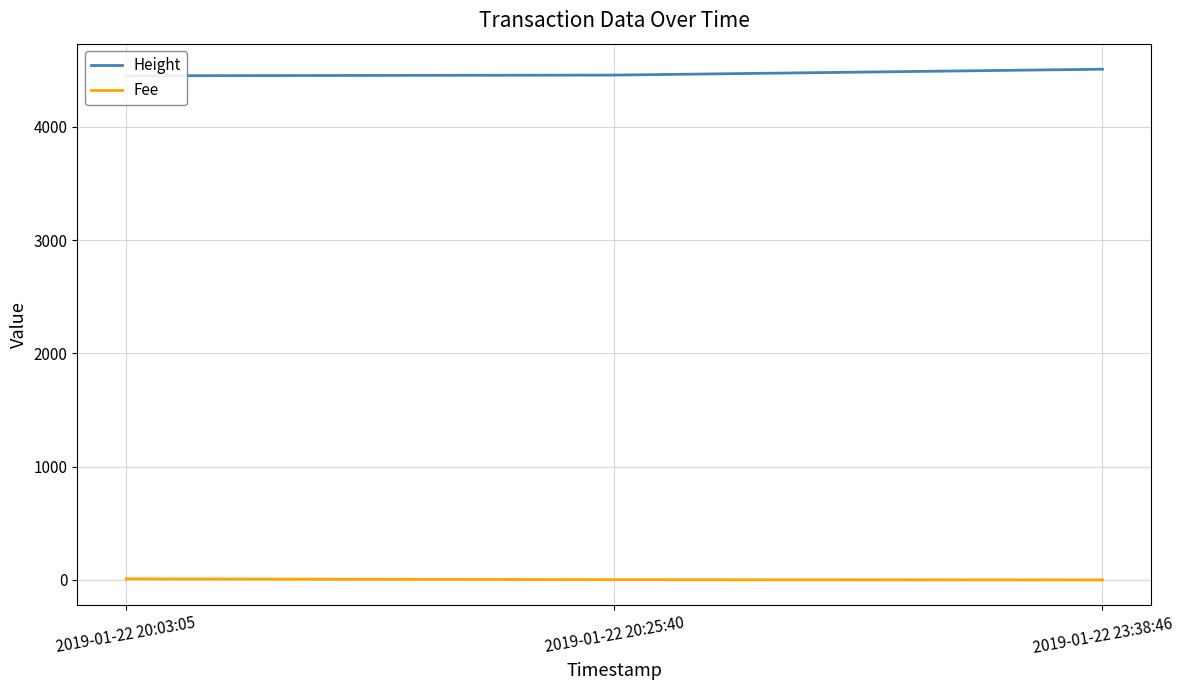

Which series has the largest total across all categories?

Height